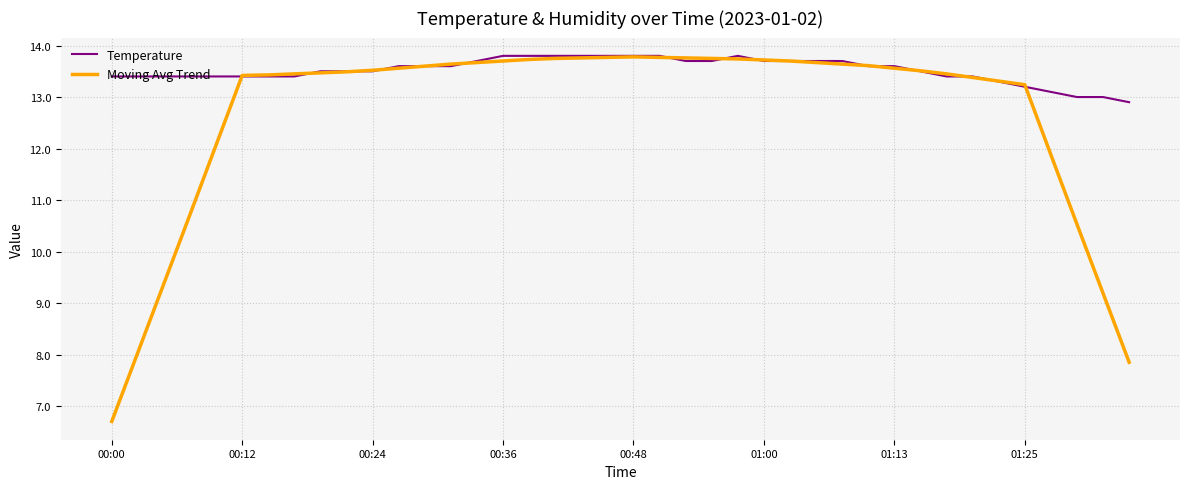

How many lines are shown in the chart?

2